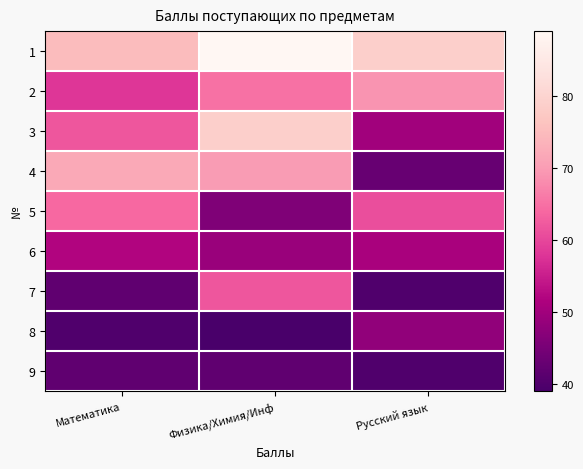

Reading left to right, what are all the values shown in this chart?

1: Математика=75	Физика/Химия/Инф=89	Русский язык=79
2: Математика=58	Физика/Химия/Инф=65	Русский язык=69
3: Математика=62	Физика/Химия/Инф=79	Русский язык=50
4: Математика=72	Физика/Химия/Инф=70	Русский язык=43
5: Математика=64	Физика/Химия/Инф=46	Русский язык=61
6: Математика=52	Физика/Химия/Инф=49	Русский язык=51
7: Математика=42	Физика/Химия/Инф=62	Русский язык=40
8: Математика=40	Физика/Химия/Инф=39	Русский язык=48
9: Математика=42	Физика/Химия/Инф=42	Русский язык=40